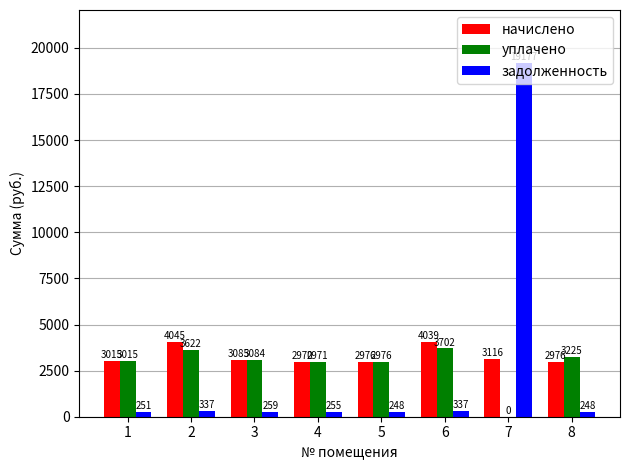

At which category does the chart reach its peak across all series?

7